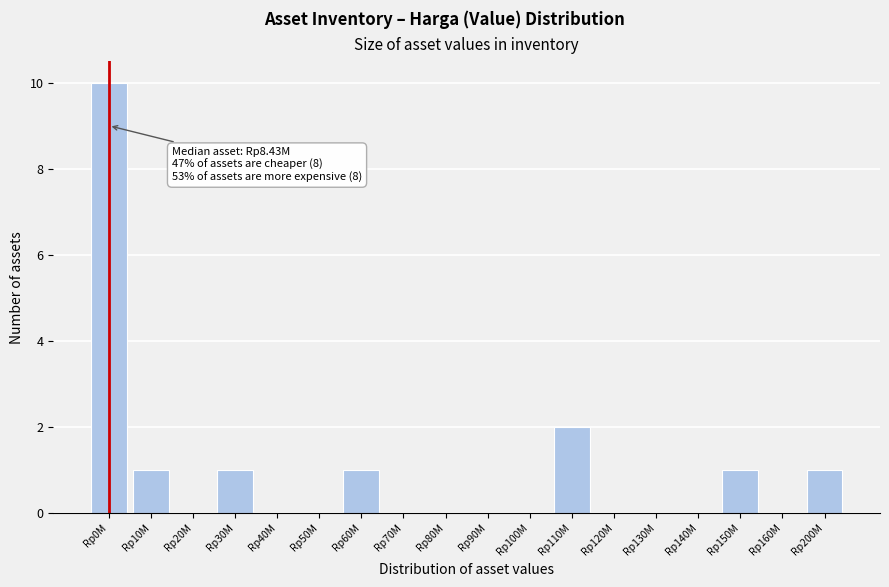

Reading left to right, what are all the values shown in this chart?

Rp0M=10	Rp10M=1	Rp20M=0	Rp30M=1	Rp40M=0	Rp50M=0	Rp60M=1	Rp70M=0	Rp80M=0	Rp90M=0	Rp100M=0	Rp110M=2	Rp120M=0	Rp130M=0	Rp140M=0	Rp150M=1	Rp160M=0	Rp200M=1